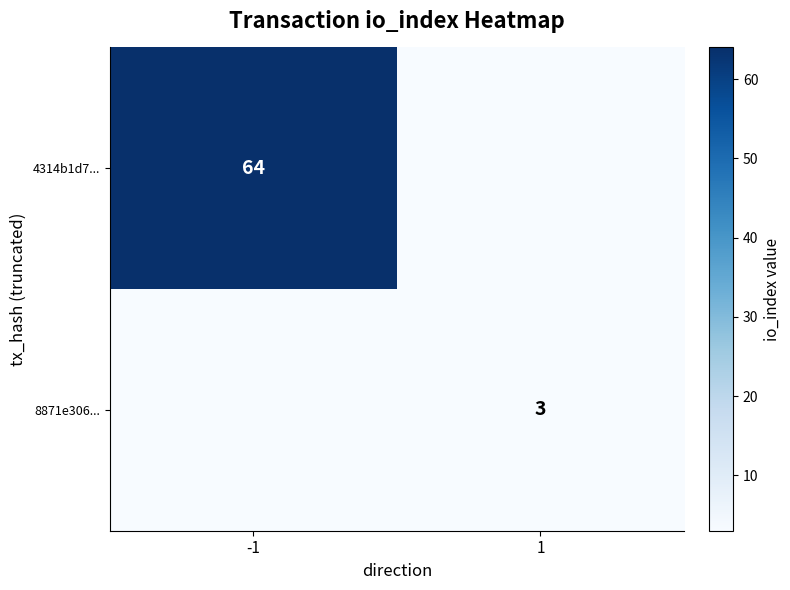

The 4314b1d7... series shows 64 at -1. True or false?

True